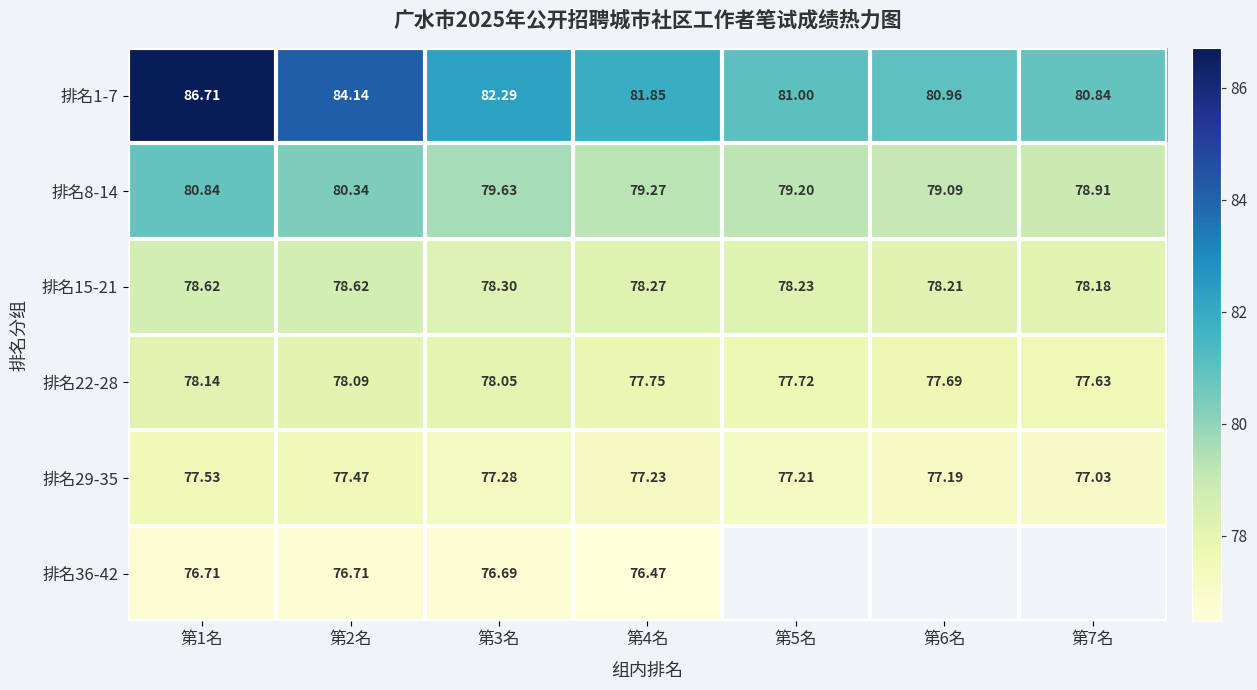

Which category has the lowest value across all series?

第4名